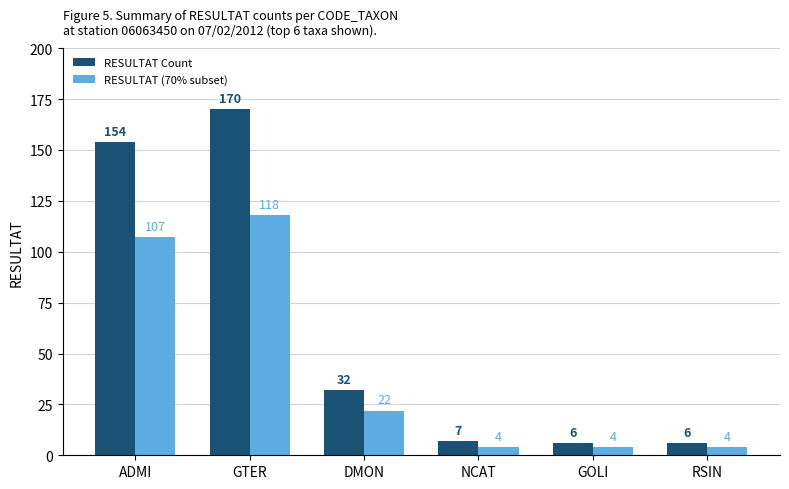

Reading left to right, what are all the values shown in this chart?

RESULTAT Count: ADMI=154	GTER=170	DMON=32	NCAT=7	GOLI=6	RSIN=6
RESULTAT (70% subset): ADMI=107	GTER=118	DMON=22	NCAT=4	GOLI=4	RSIN=4